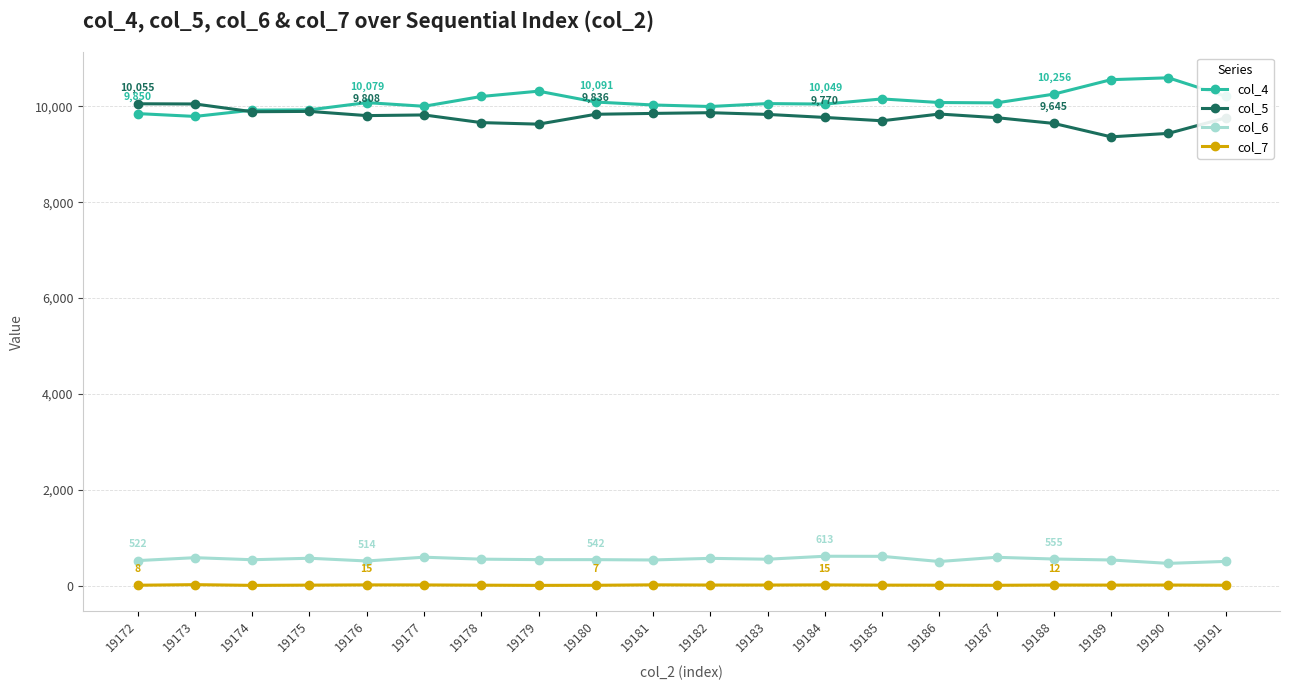

Which series has the largest total across all categories?

col_4